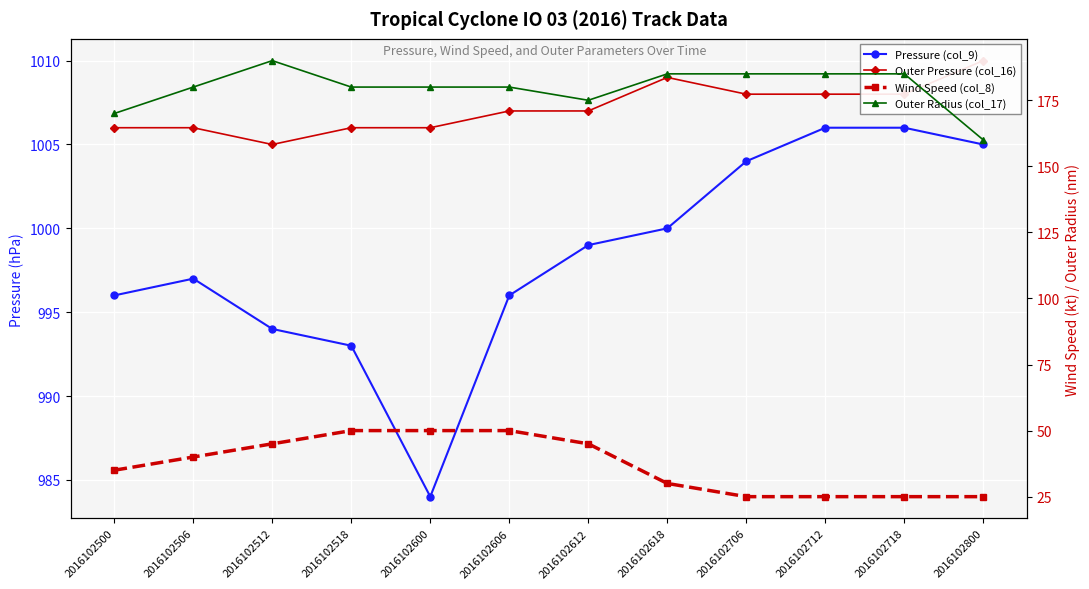

At which label does Outer Radius (col_17) first exceed 180?

2016102512